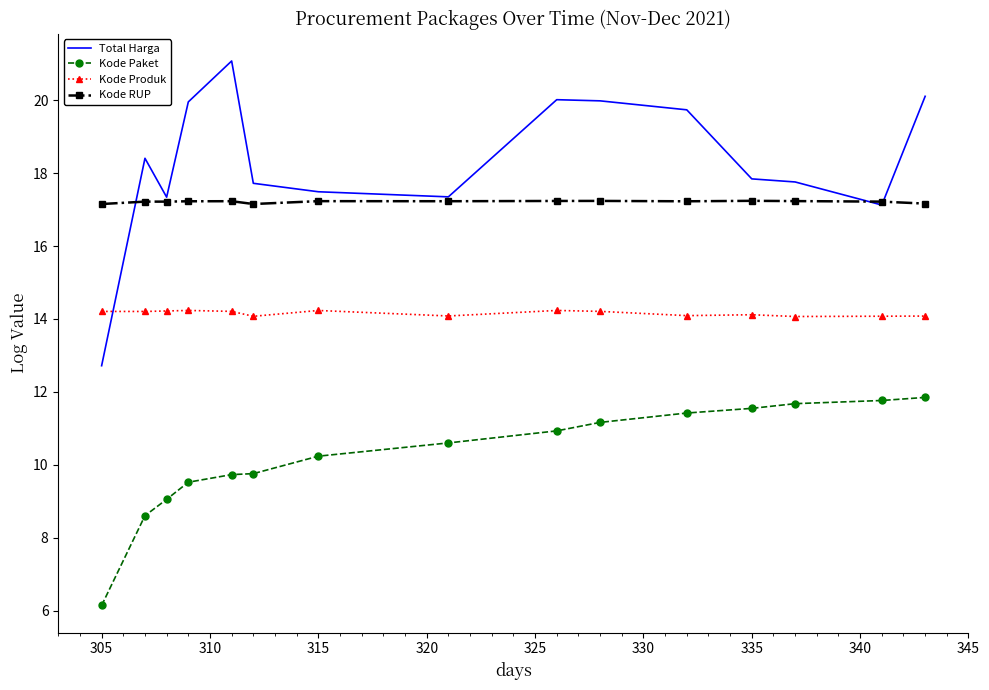

What is the average value of the Kode Produk series?

14.2